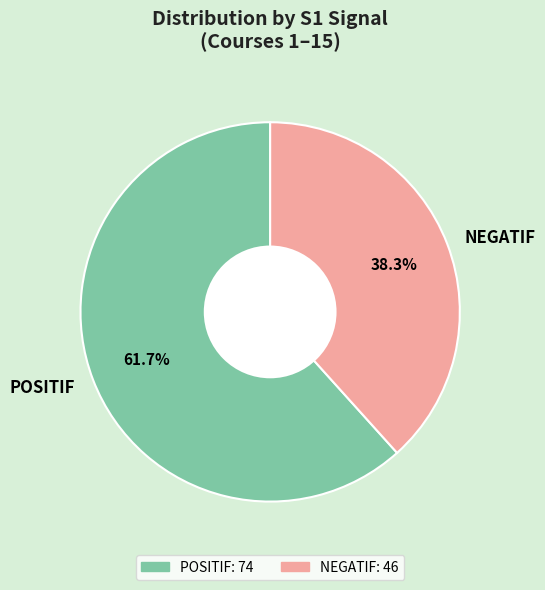

Count the number of slices in the pie.

2